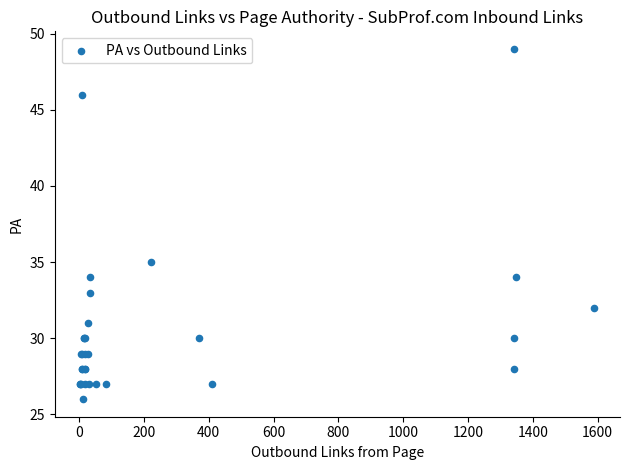

What Y value in the scatter plot is closest to 37?

35